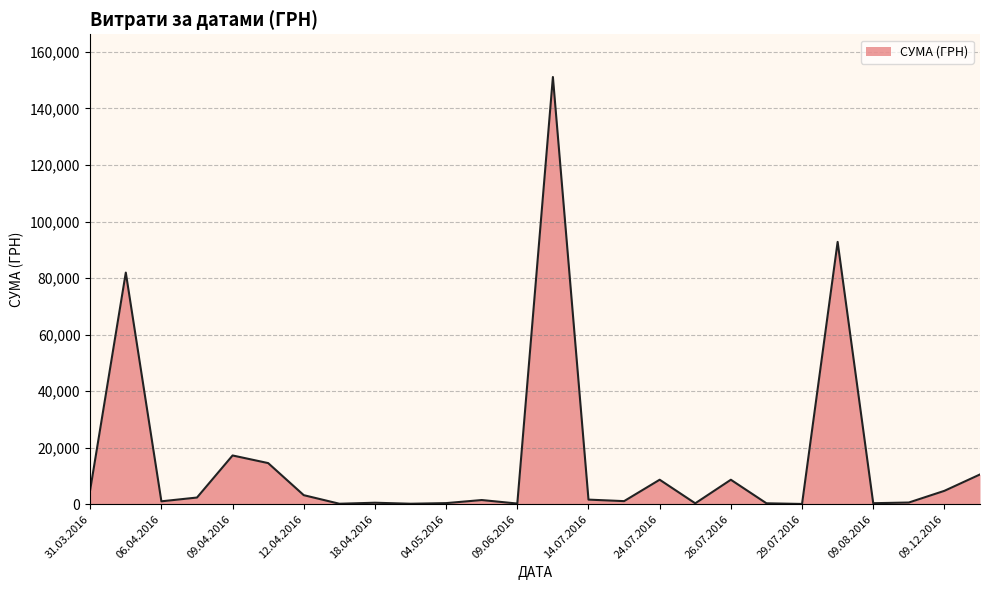

What is the difference between the maximum and minimum values?

151018.1